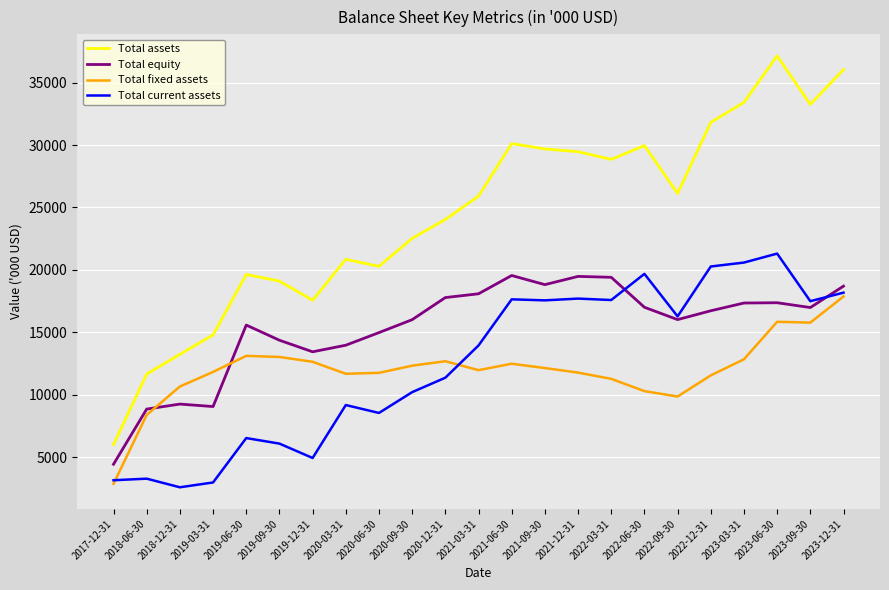

What is the smallest value displayed?

2579.7